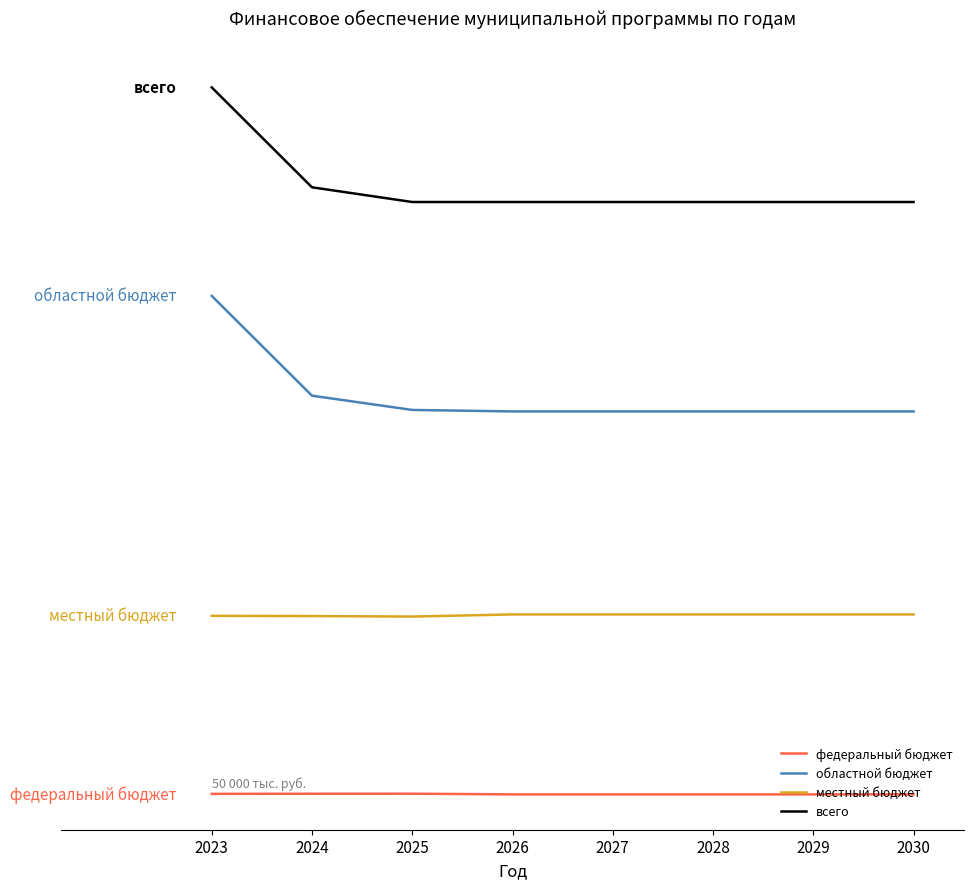

Is this an area chart (filled region under the line)?

No